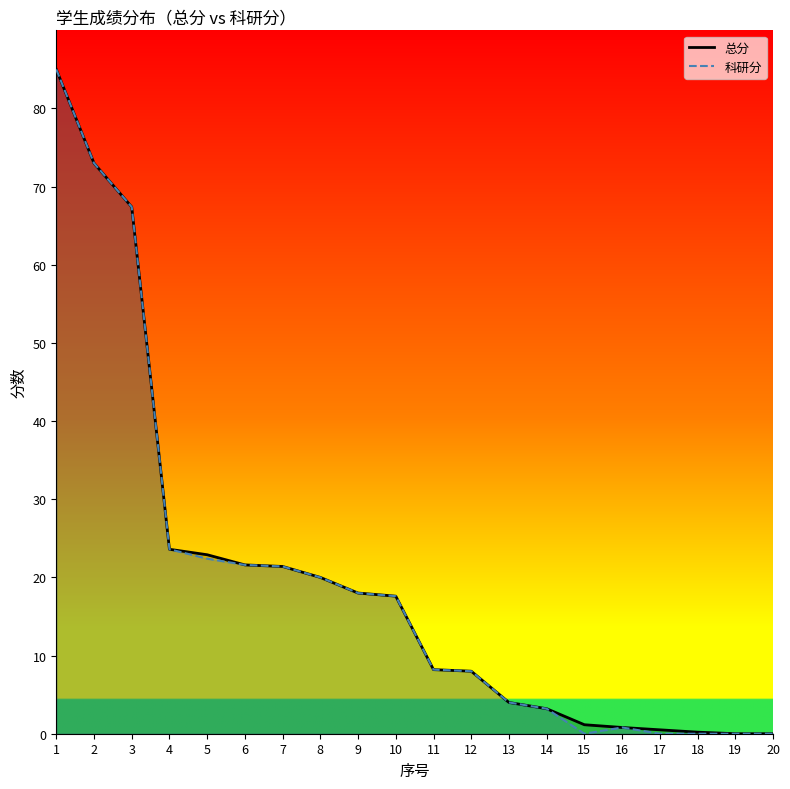

How many distinct data groups are displayed?

2